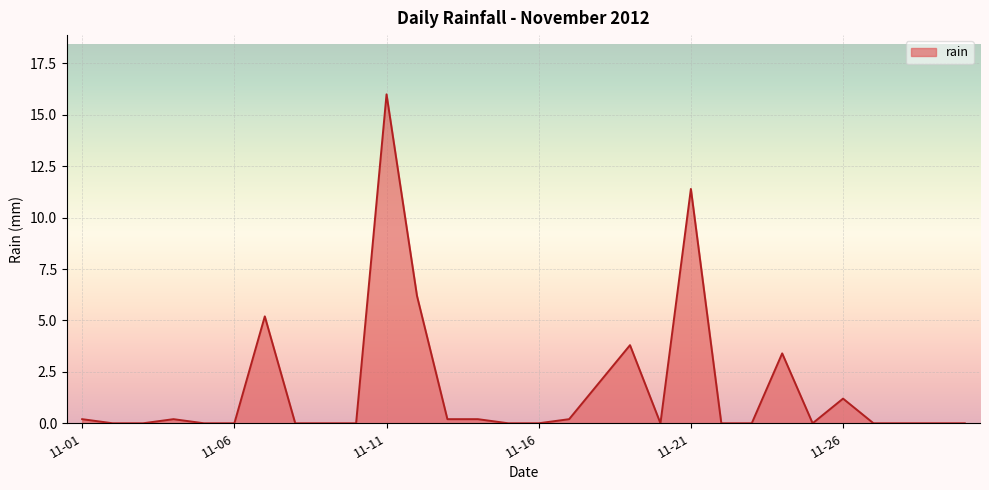

What is the difference between the maximum and minimum values?

16.0